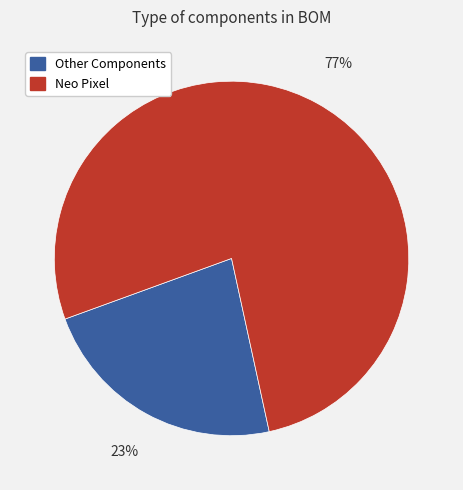

To the nearest percent, what is the difference between the largest and smallest slice percentages?

54%